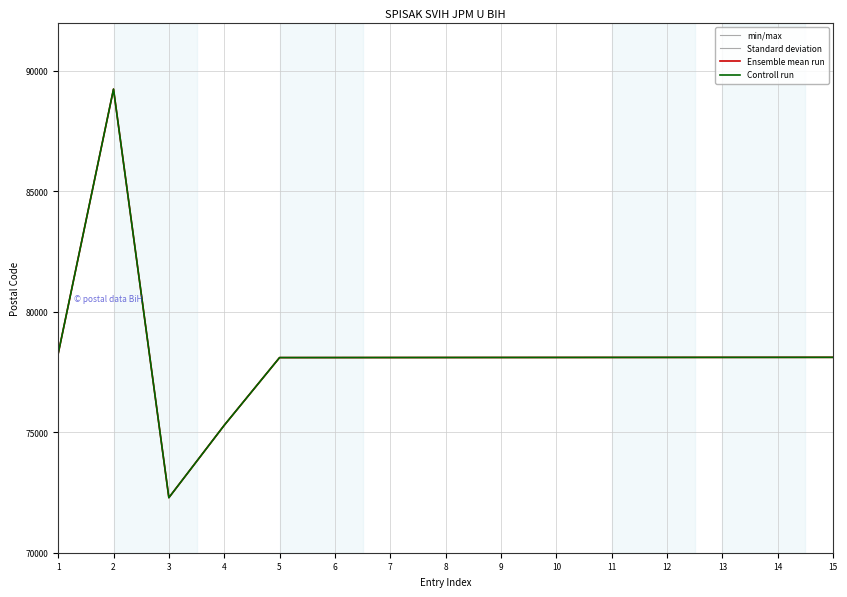

Is this an area chart (filled region under the line)?

No